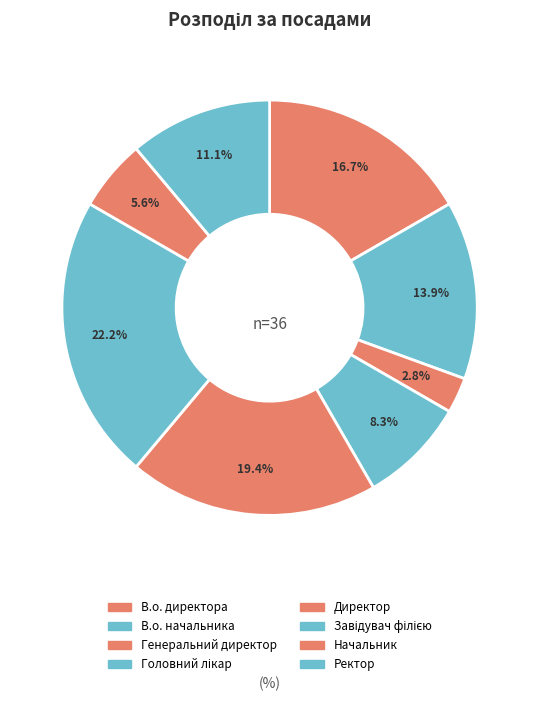

True or false: Ректор accounts for 11% of the total.

True